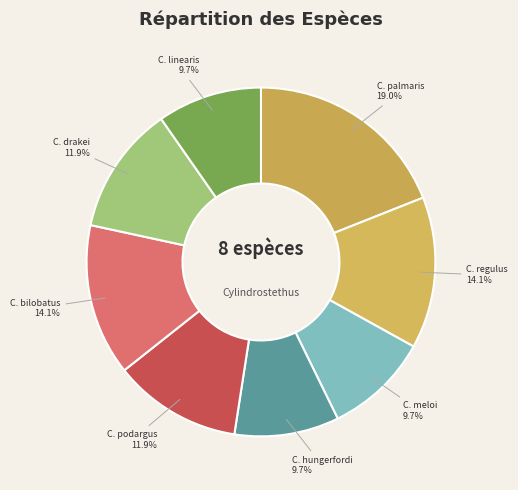

How many slices are in this pie chart?

8